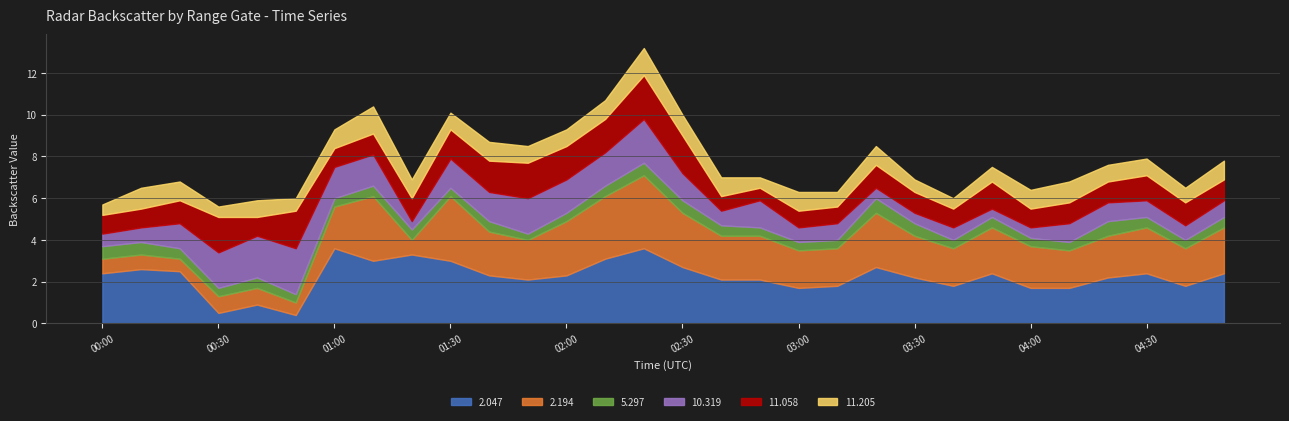

Reading right to left, what are all the values shown in this chart?

2.047: 2.4	1.8	2.4	2.2	1.7	1.7	2.4	1.8	2.2	2.7	1.8	1.7	2.1	2.1	2.7	3.6	3.1	2.3	2.1	2.3	3.0	3.3	3.0	3.6	0.4	0.9	0.5	2.5	2.6	2.4
2.194: 2.2	1.8	2.2	2.0	1.8	2.0	2.2	1.8	2.0	2.6	1.8	1.8	2.1	2.1	2.6	3.5	3.0	2.6	1.9	2.1	3.1	0.7	3.1	2.0	0.6	0.8	0.8	0.6	0.7	0.7
5.297: 0.5	0.4	0.5	0.7	0.4	0.4	0.5	0.4	0.6	0.7	0.4	0.4	0.4	0.5	0.6	0.6	0.5	0.4	0.3	0.5	0.4	0.5	0.5	0.4	0.4	0.5	0.4	0.5	0.6	0.6
10.319: 0.8	0.7	0.8	0.9	0.9	0.5	0.4	0.6	0.5	0.5	0.8	0.7	1.3	0.7	1.3	2.1	1.6	1.6	1.7	1.4	1.4	0.4	1.5	1.5	2.2	2.0	1.7	1.2	0.7	0.6
11.058: 1.0	1.1	1.2	1.0	1.0	0.9	1.3	0.9	1.0	1.1	0.8	0.8	0.6	0.7	1.8	2.1	1.6	1.6	1.7	1.5	1.4	1.1	1.0	0.9	1.8	0.9	1.7	1.1	0.9	0.9
11.205: 0.9	0.7	0.8	0.8	1.0	0.9	0.7	0.5	0.6	0.9	0.7	0.9	0.5	0.9	1.0	1.3	0.9	0.8	0.8	0.9	0.8	0.9	1.3	0.9	0.6	0.8	0.5	0.9	1.0	0.5